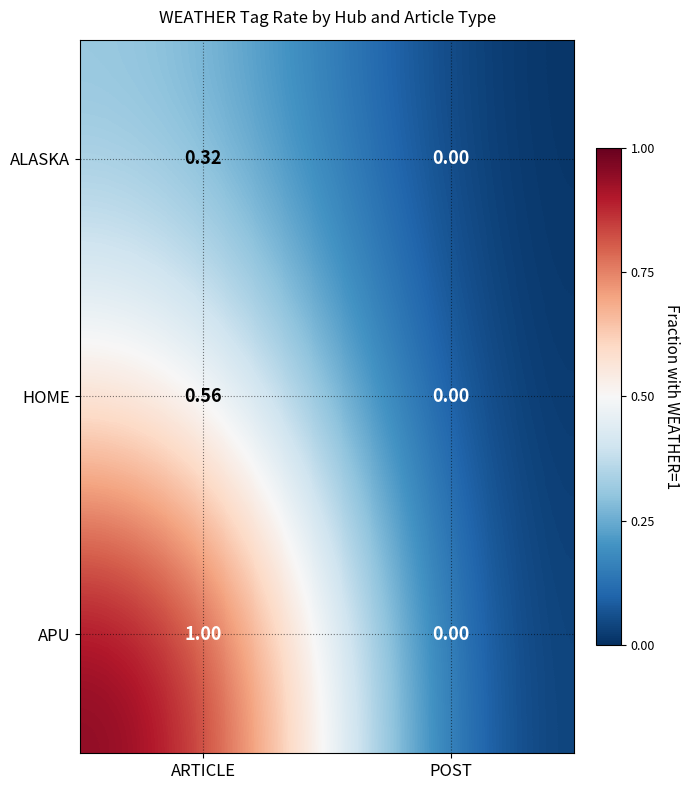

At which label is ALASKA closest to 0?

POST